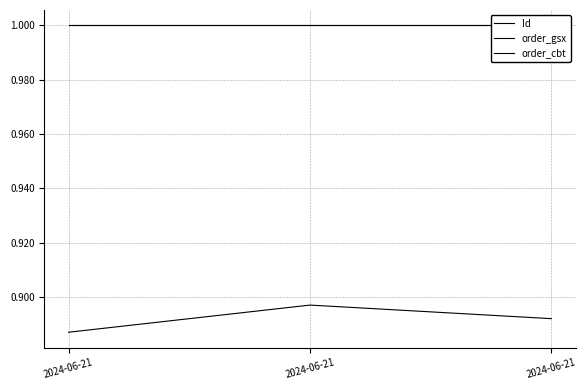

Which series has the largest total across all categories?

order_gsx